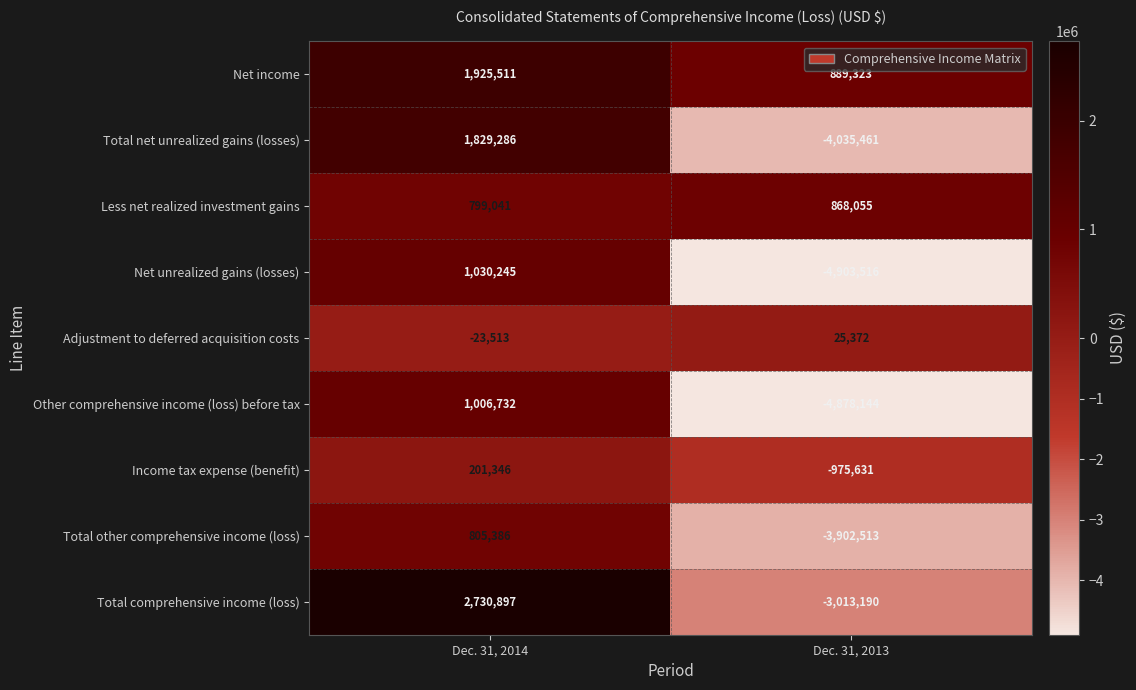

At which label is Less net realized investment gains closest to 833548?

Dec. 31, 2014